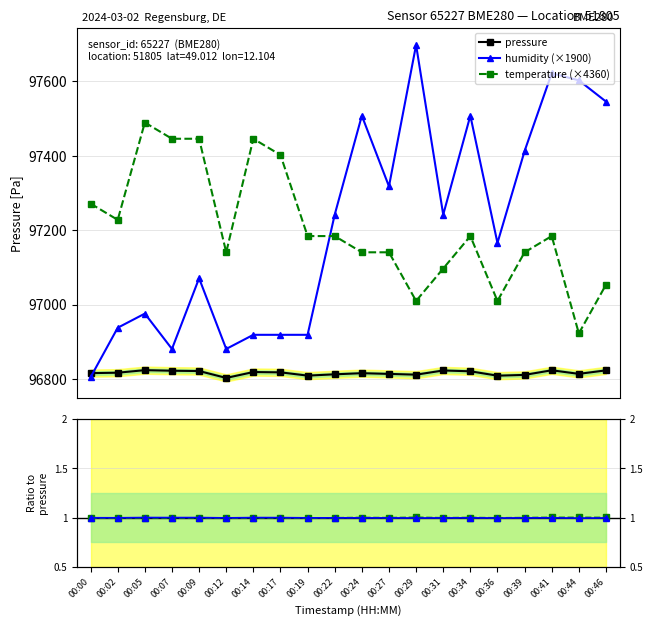

List the series in order of their peak value, highest first.

humidity (×1900), temperature (×4360), pressure, humidity, temperature